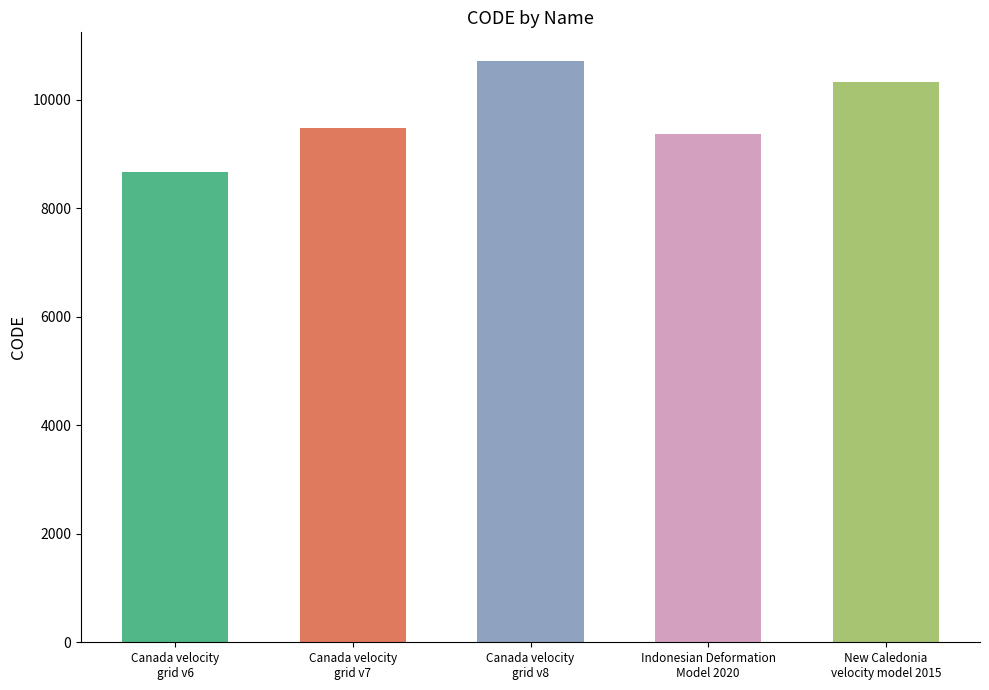

What is the value of the 5th bar from the left?

10323